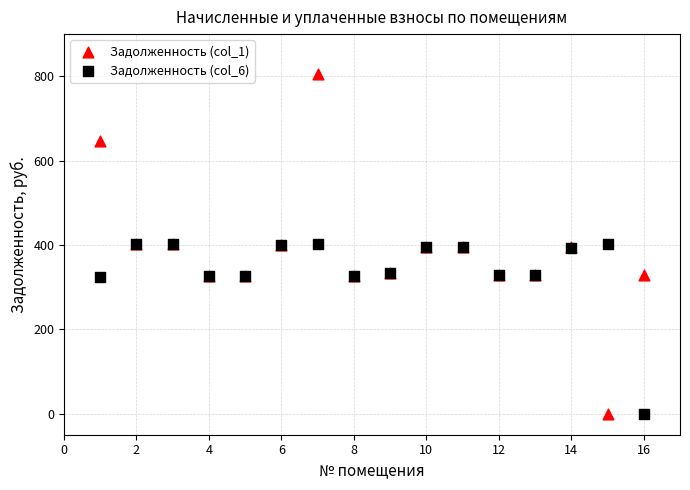

What are all the series names shown in the legend?

Задолженность (col_1), Задолженность (col_6)